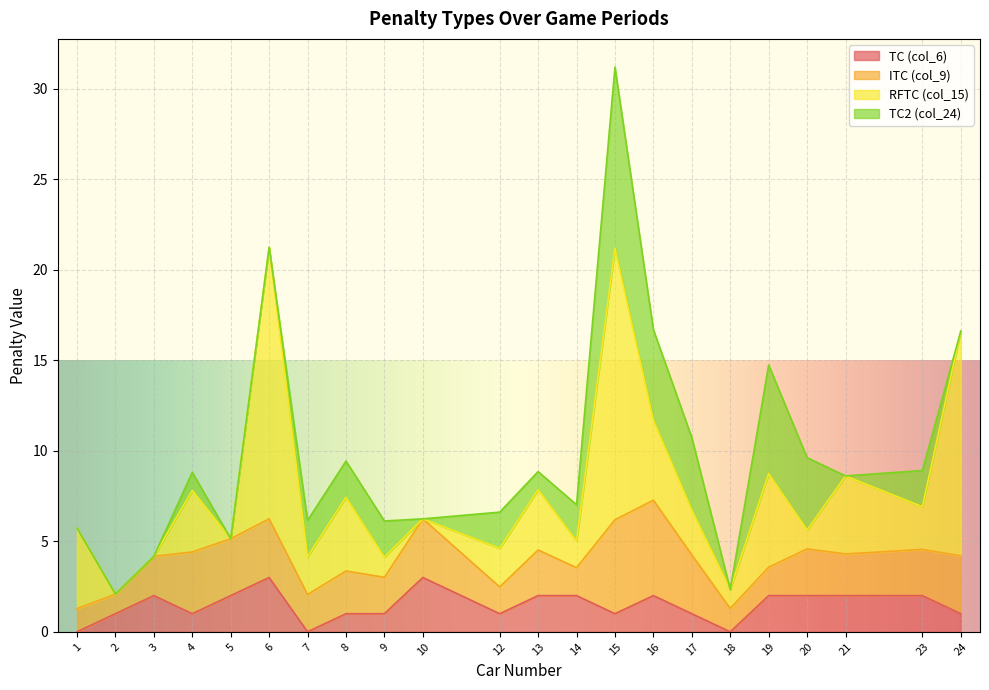

Which category has the highest value in the RFTC (col_15) series?

6